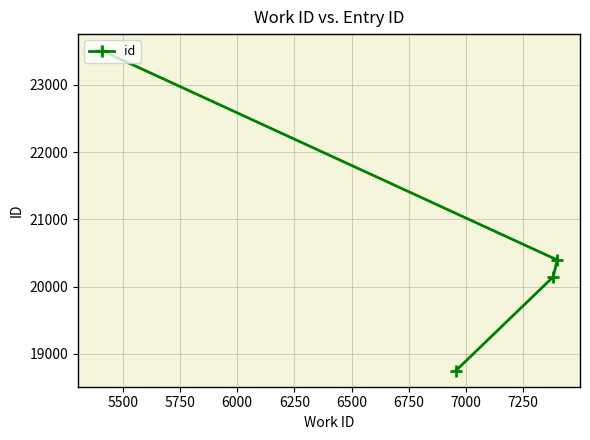

What is the difference between the maximum and second lowest values?

3371